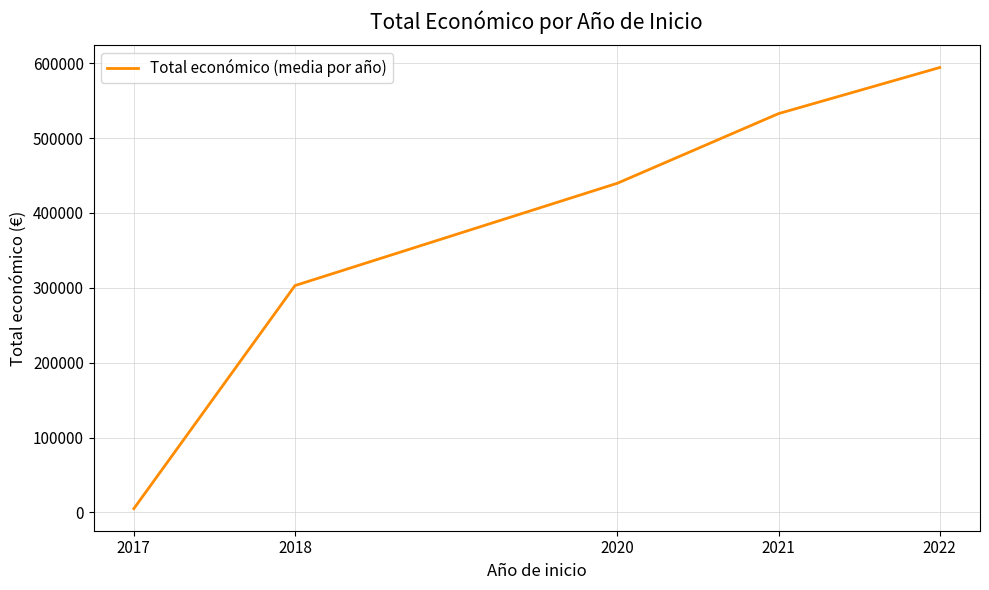

Reading right to left, extract all data points from this chart.

594138	532579	439594	302941	5000